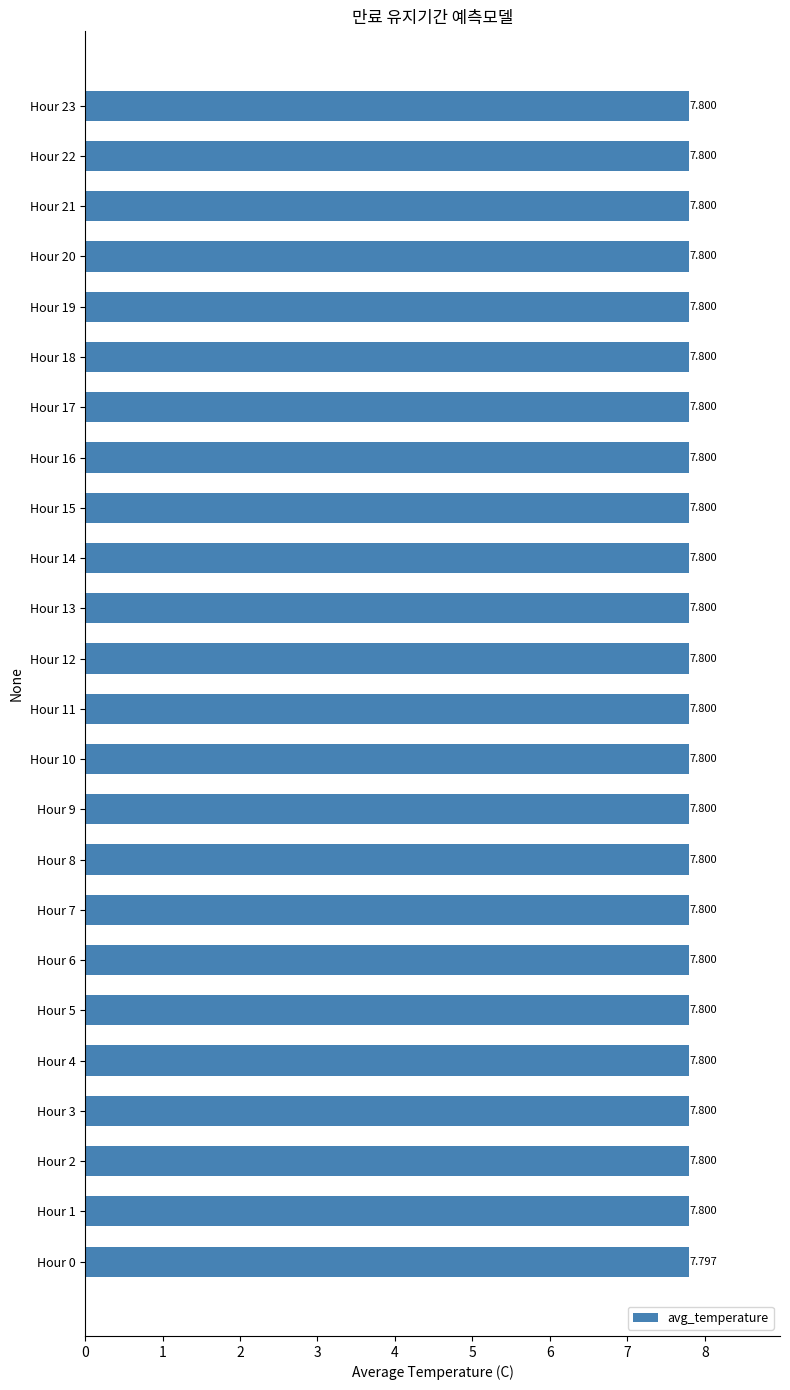

What is the average value?

7.8